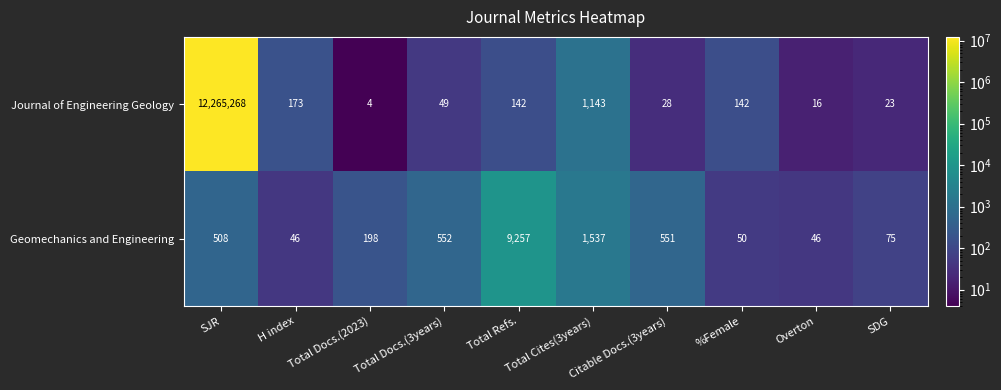

What is the difference between the second highest and second lowest values in the Journal of Engineering Geology series?

1127